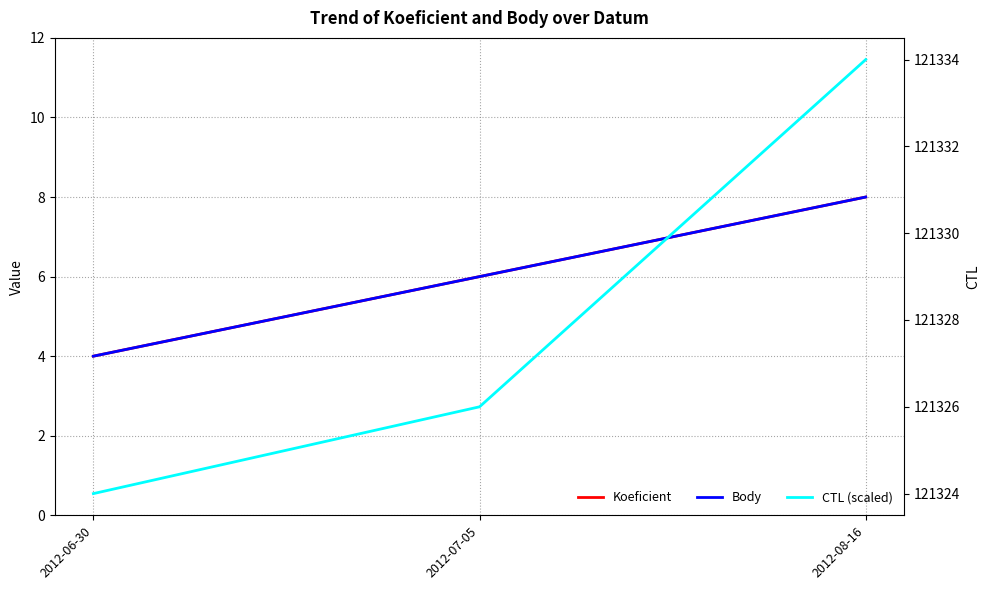

The value of Koeficient at 2012-07-05 is 6. True or false?

True